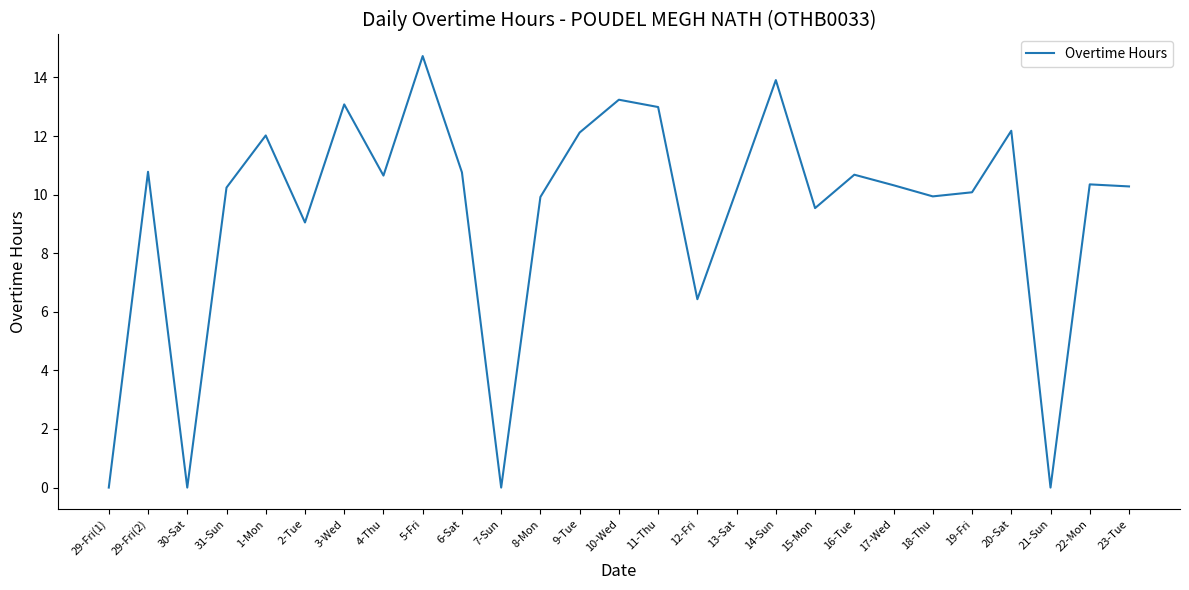

What position from the right is 20-Sat?

4